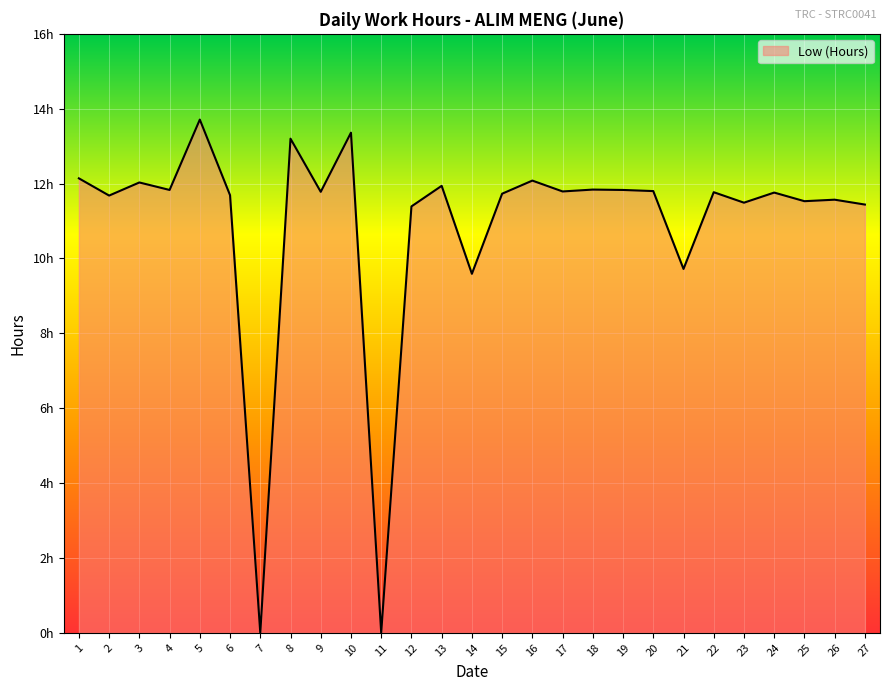

Is this an area chart (filled region under the line)?

Yes